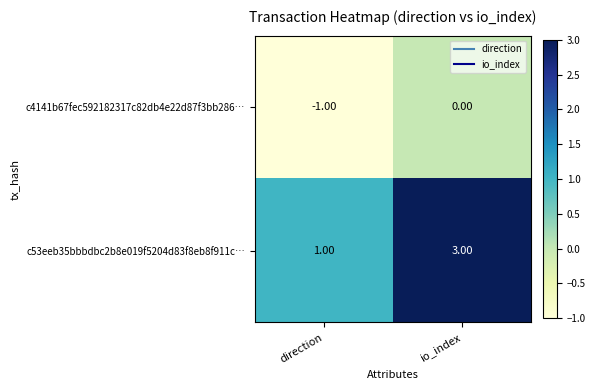

At which label does c4141b67fec592182317c82db4e22d87f3bb286… reach its peak?

io_index